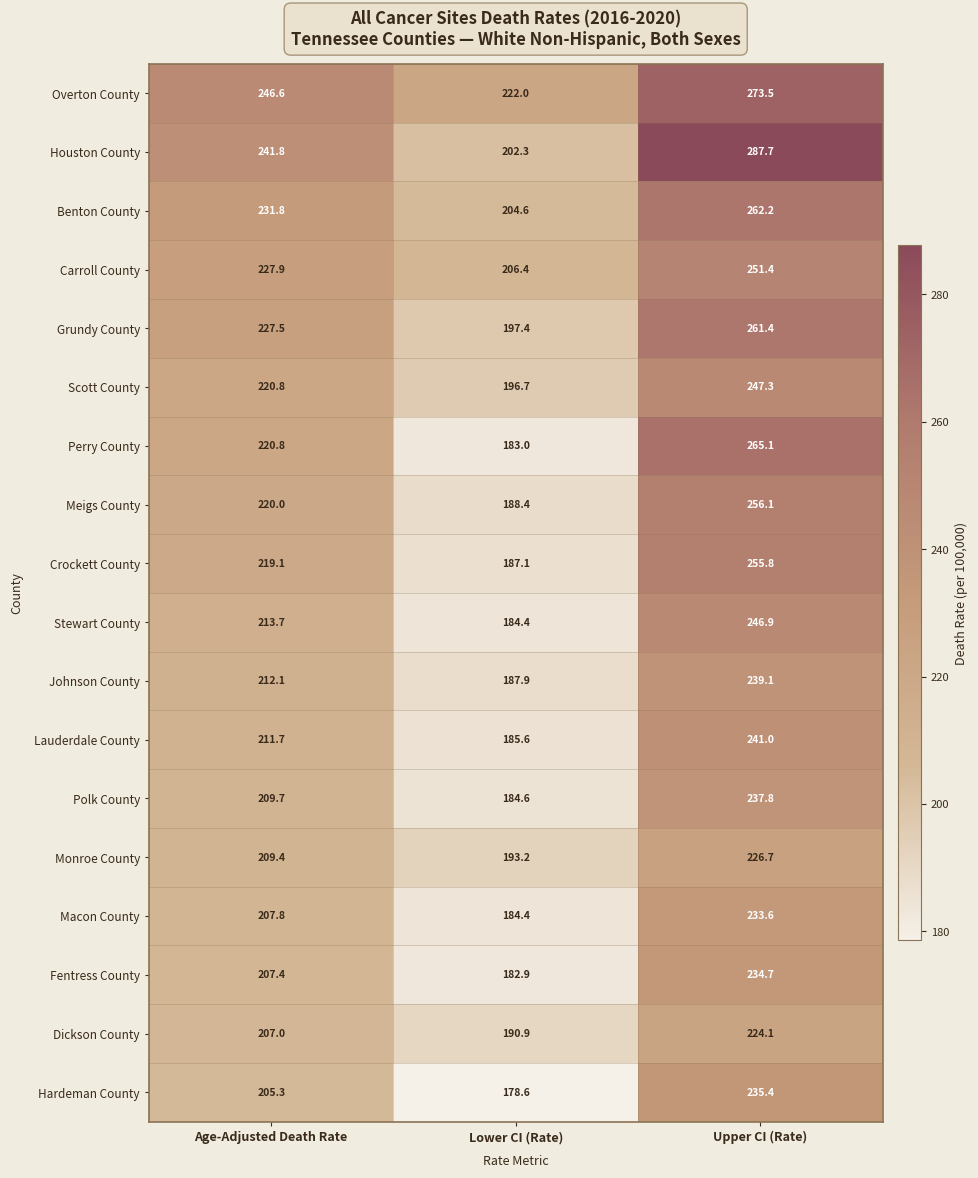

The Polk County series shows 58.6 at Upper CI (Rate). True or false?

False